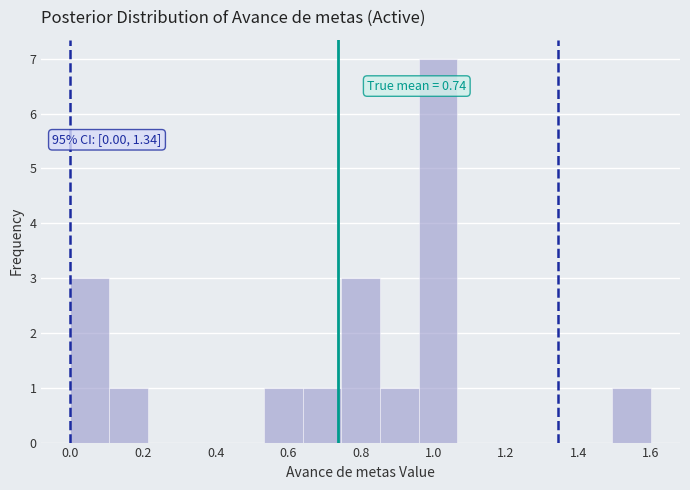

Over which range of the x-axis is the bar tallest?

0.96 to 1.06